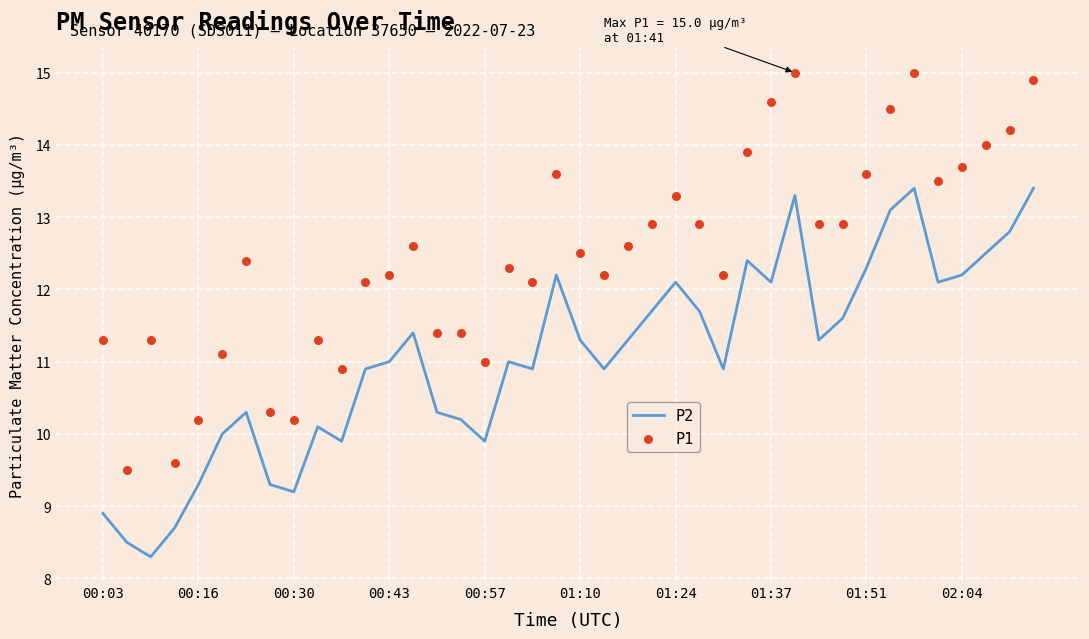

At how many categories does at least one series exceed 11?

33